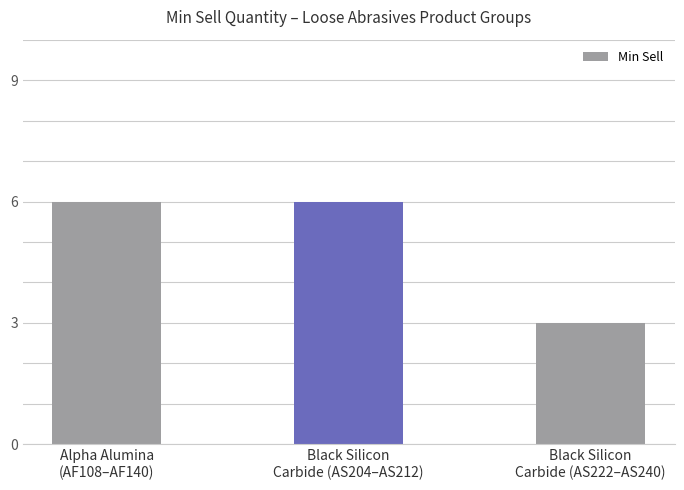

Reading left to right, what are all the values shown in this chart?

6	6	3